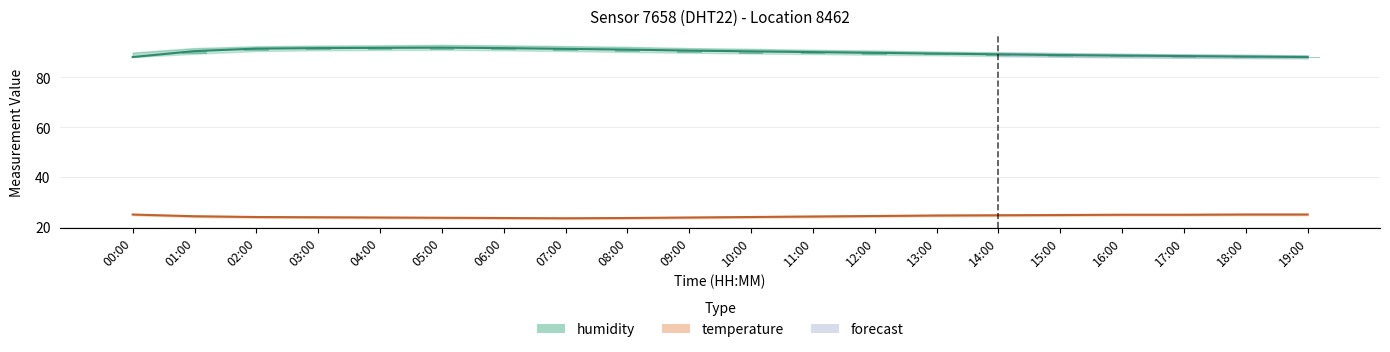

What is the difference between the second highest and minimum values in the humidity series?

3.7